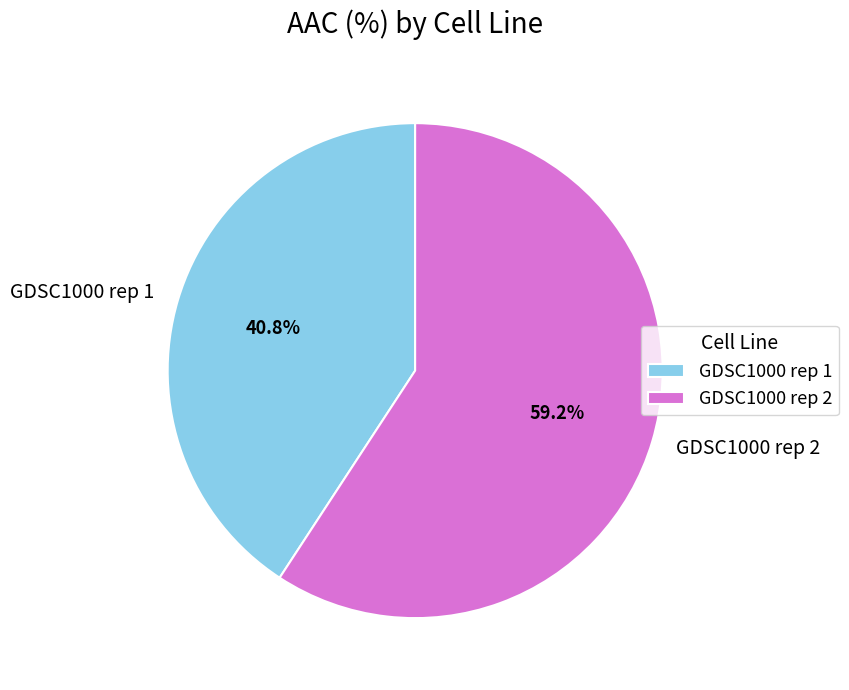

How many slices are in this pie chart?

2